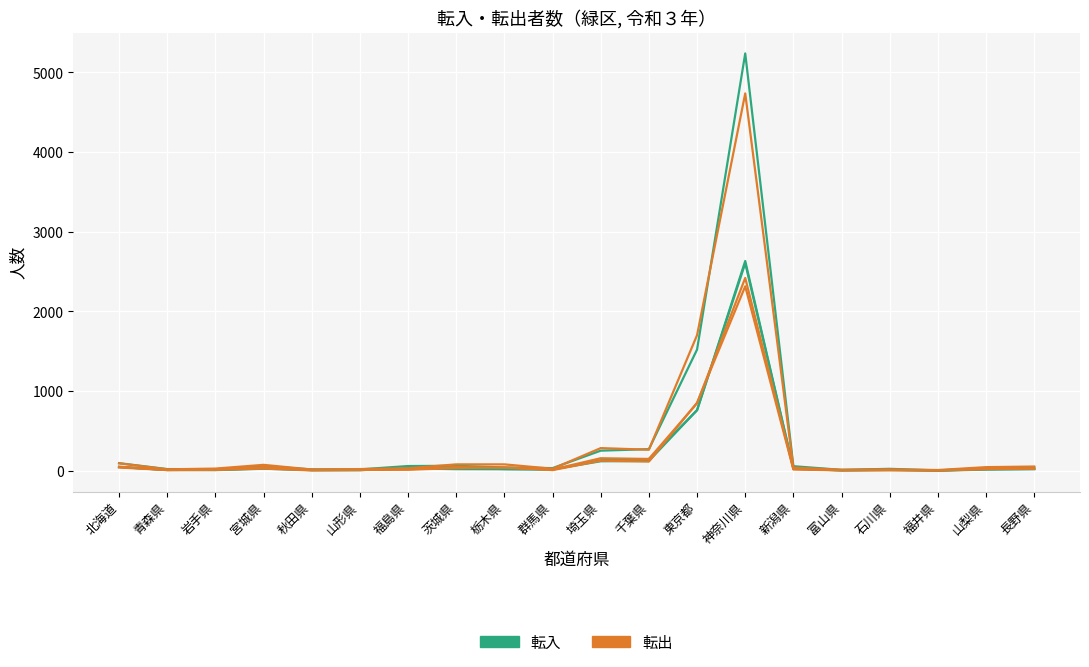

How many lines are shown in the chart?

6